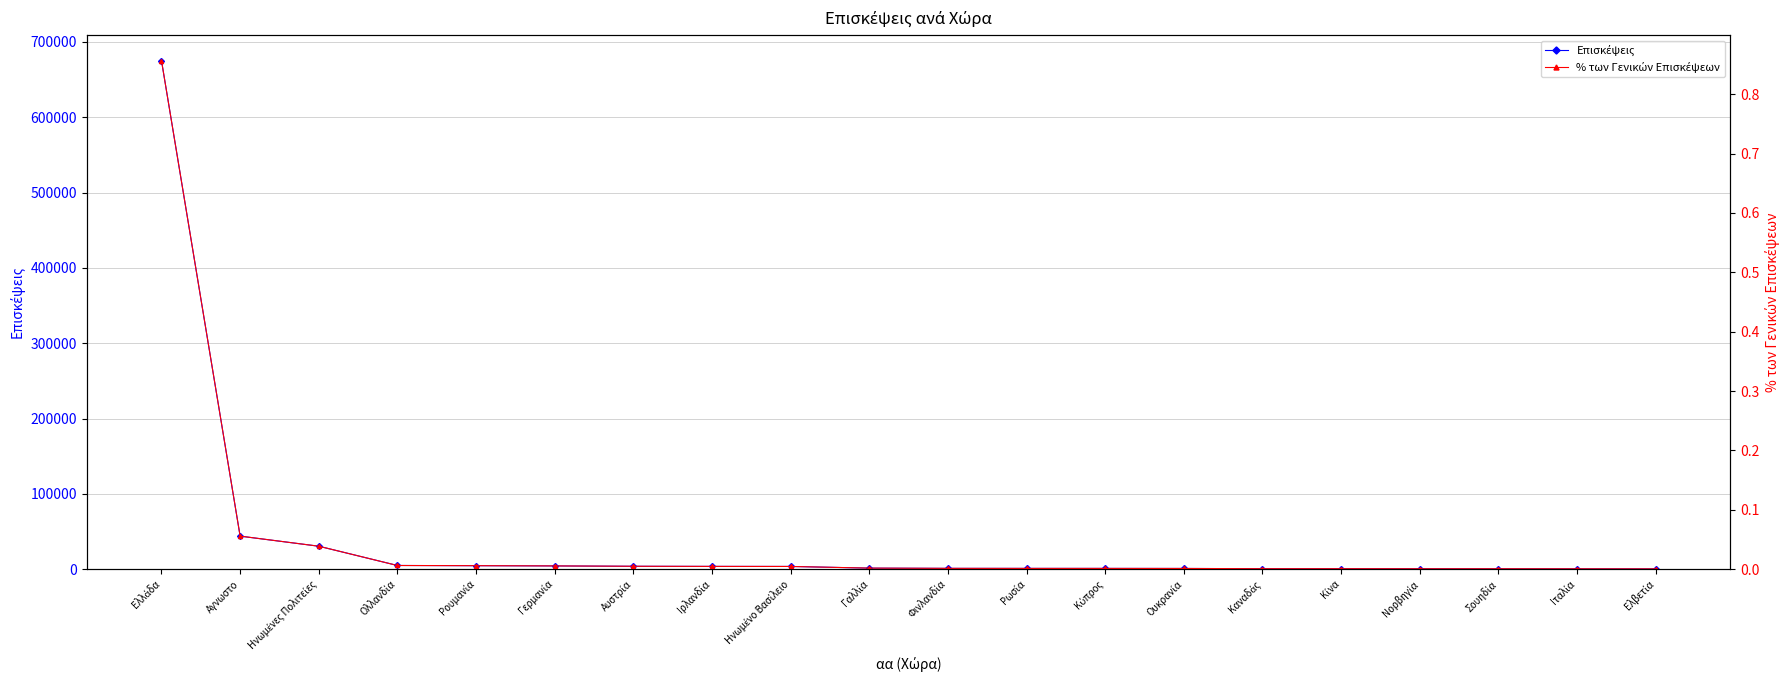

Which series has the largest range (max minus min)?

Επισκέψεις